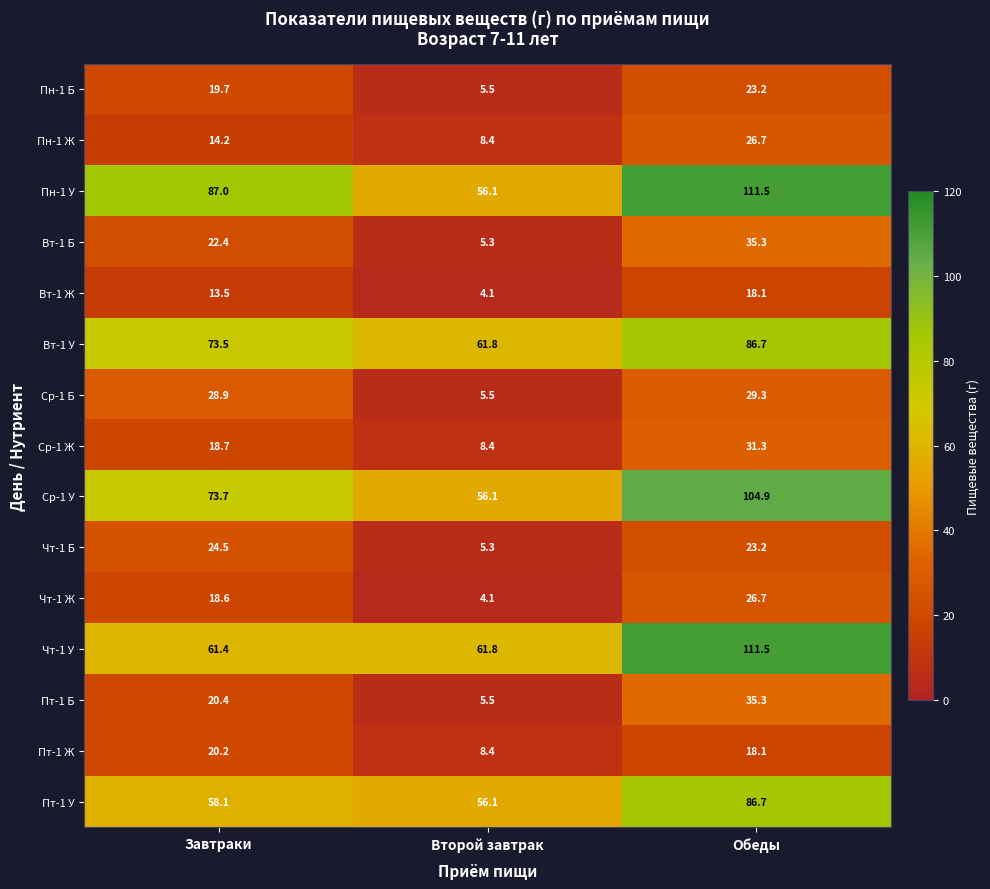

The value of Пт-1 Ж at Обеды is 8.6. True or false?

False